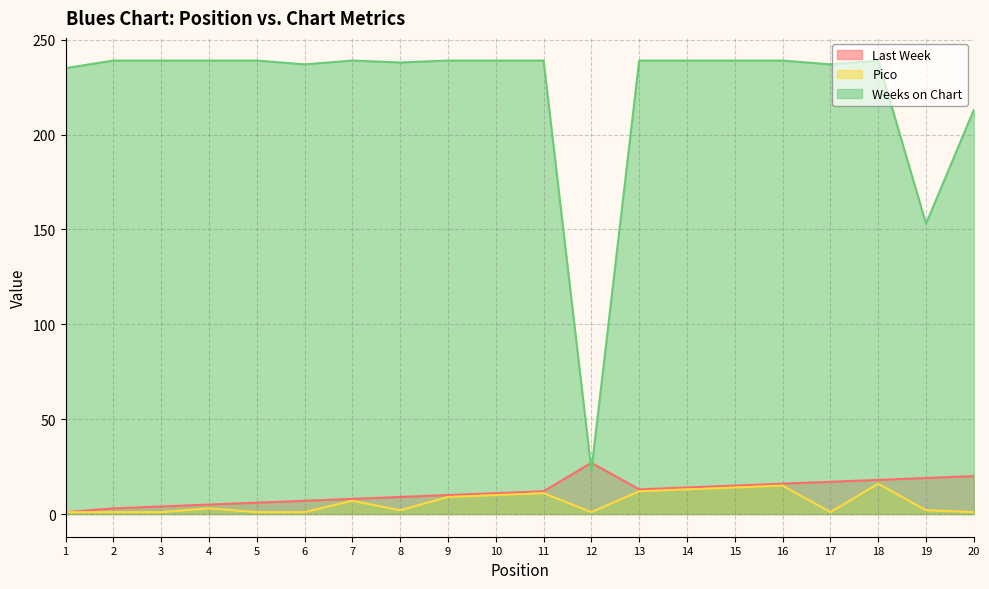

True or false: Pico and Weeks on Chart intersect in this chart.

False